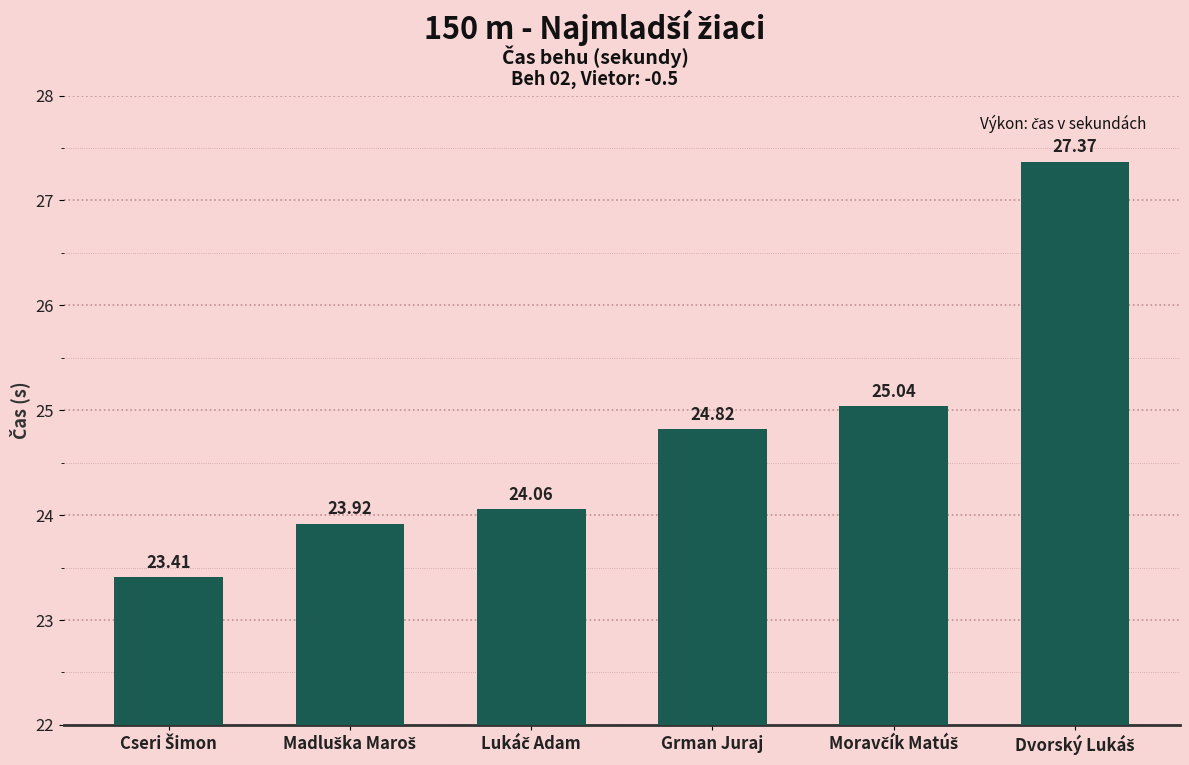

What is the difference between the maximum and minimum values?

4.0